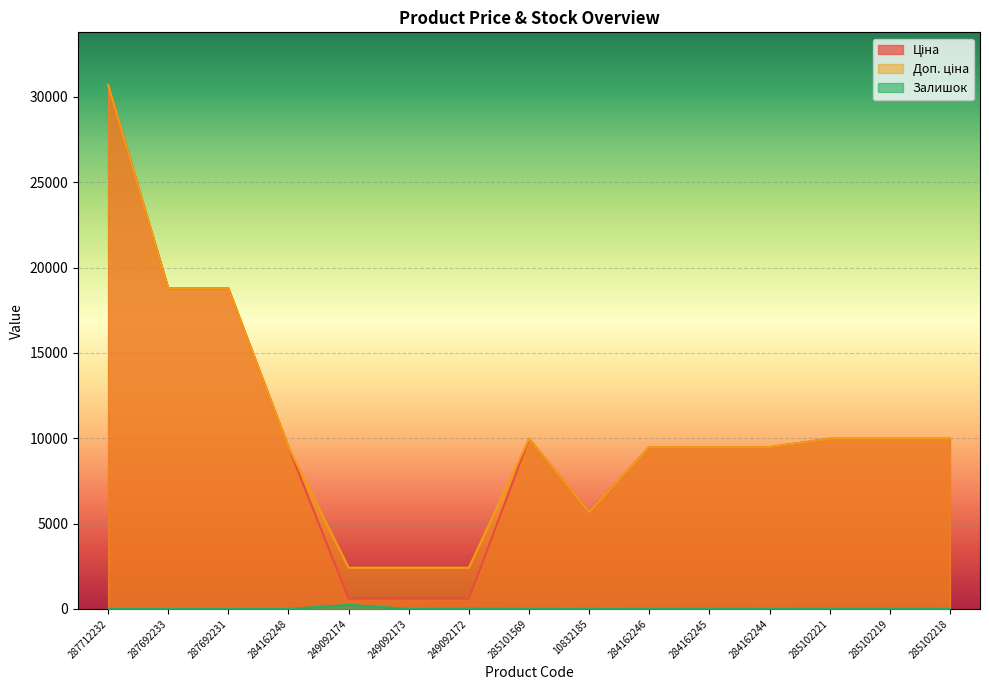

At which category does the chart reach its minimum across all series?

287712232